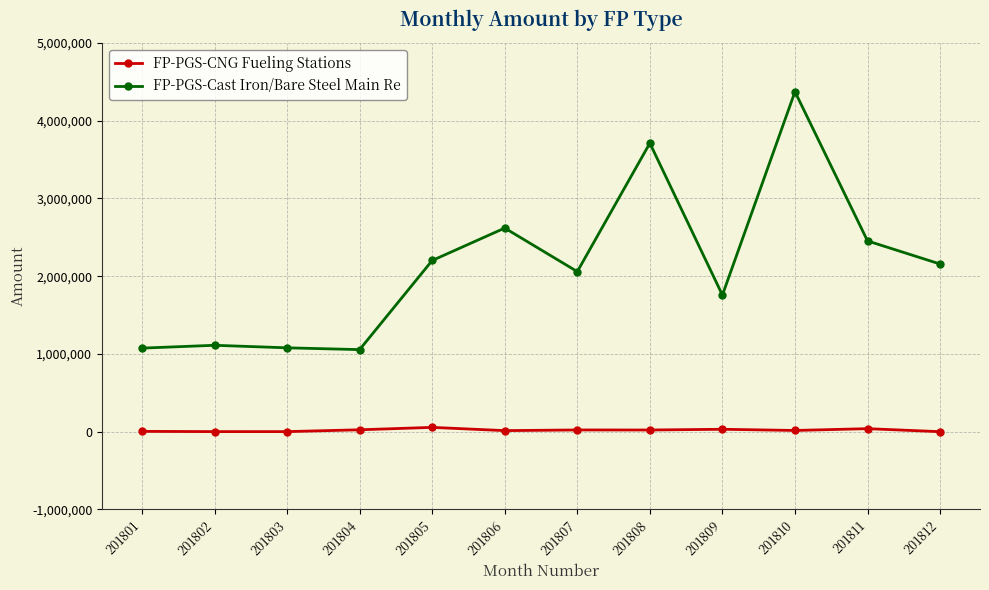

True or false: FP-PGS-CNG Fueling Stations and FP-PGS-Cast Iron/Bare Steel Main Re cross at least once.

False